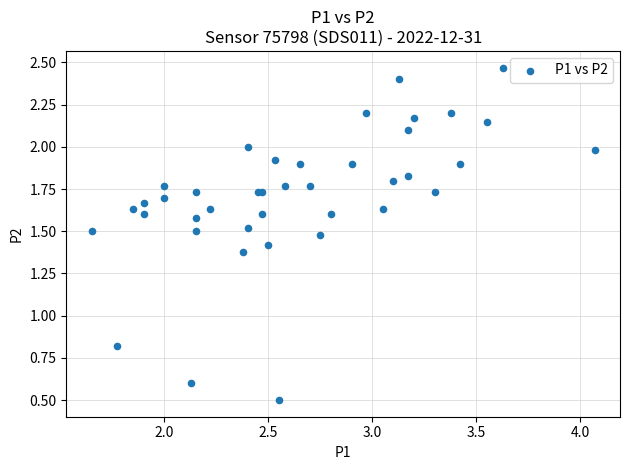

What Y value in the scatter plot is closest to 1?

0.8